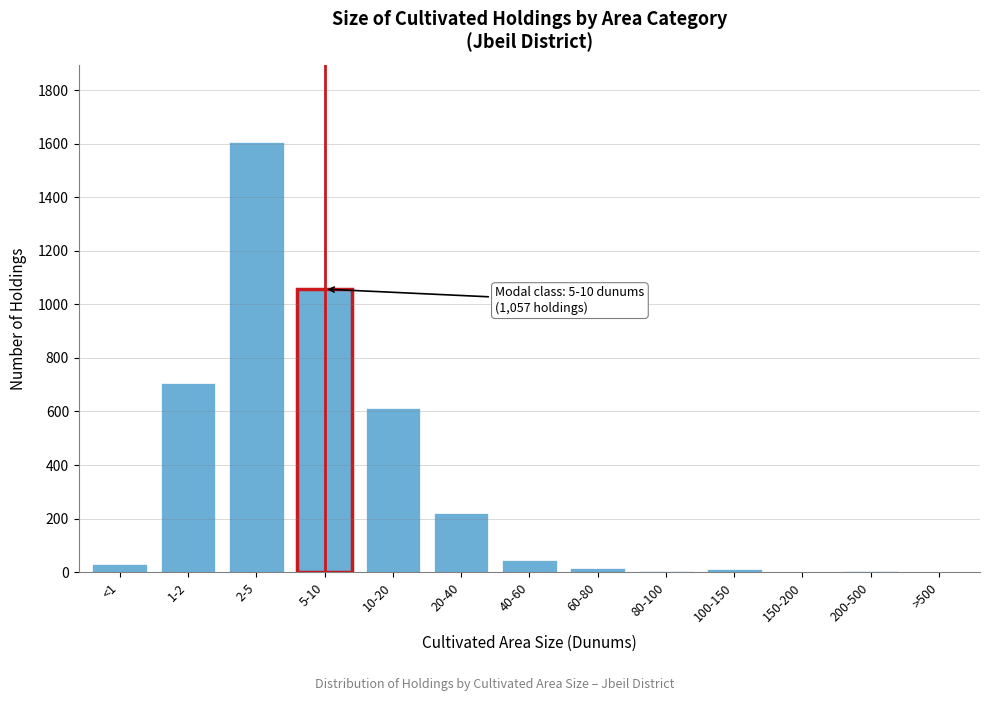

At which label is the value closest to 803?

1-2